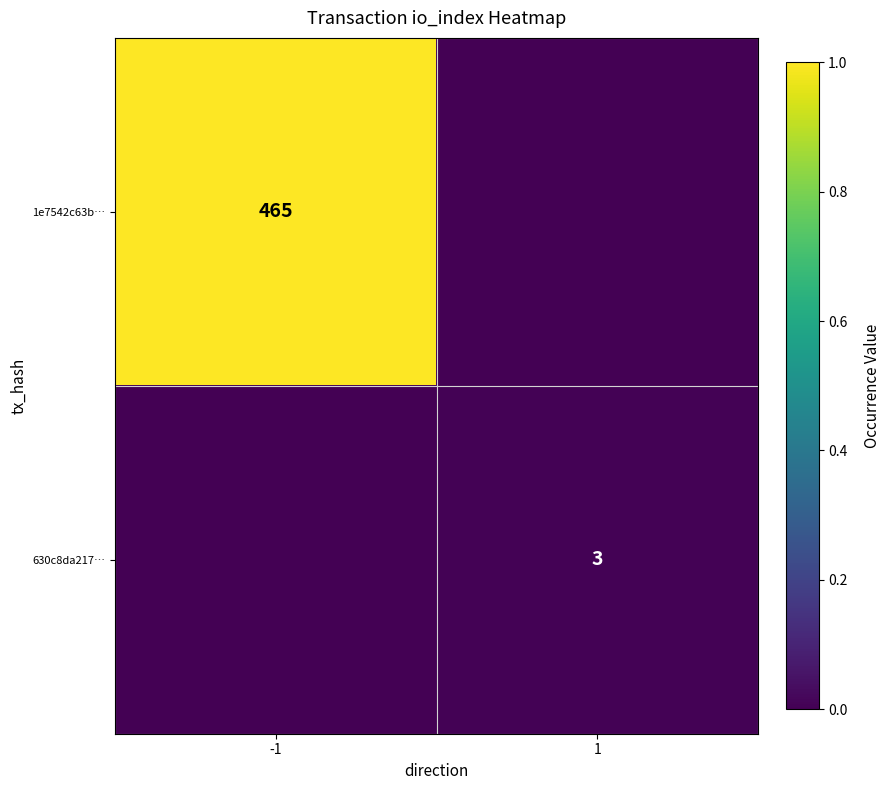

The value of 630c8da217… at 1 is 5. True or false?

False